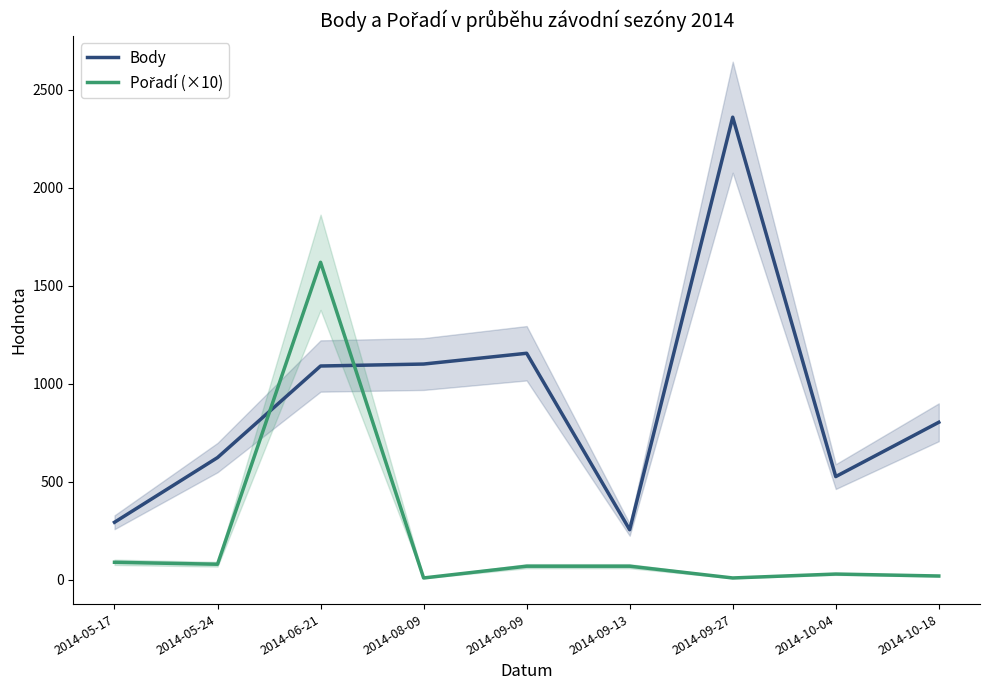

Which has a higher value, 2014-06-21 or 2014-09-27?

2014-09-27